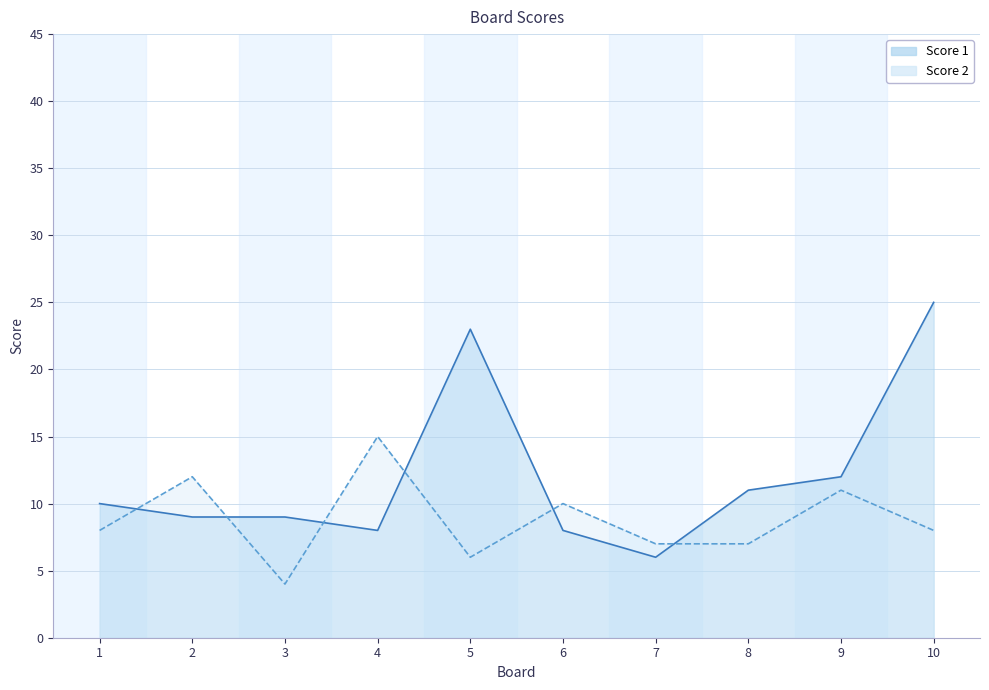

What is the greatest value displayed?

25